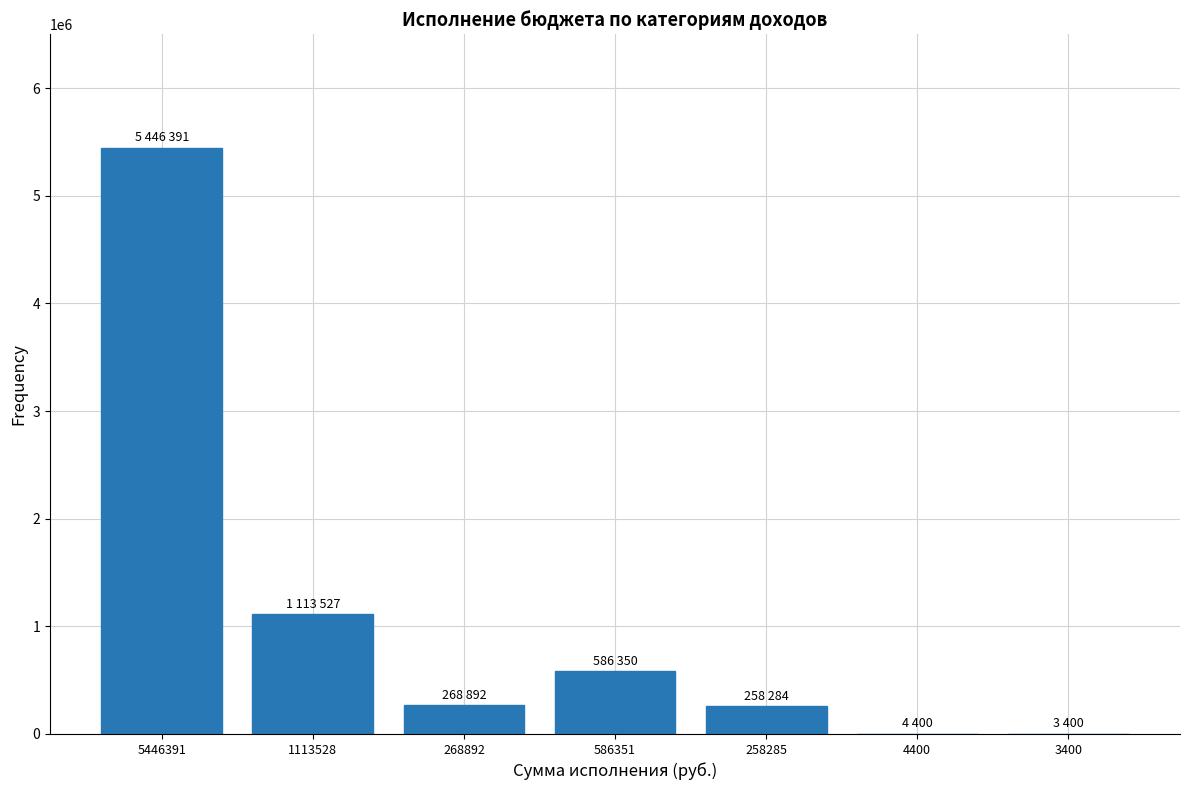

At which category does the chart reach its peak across all series?

5446391